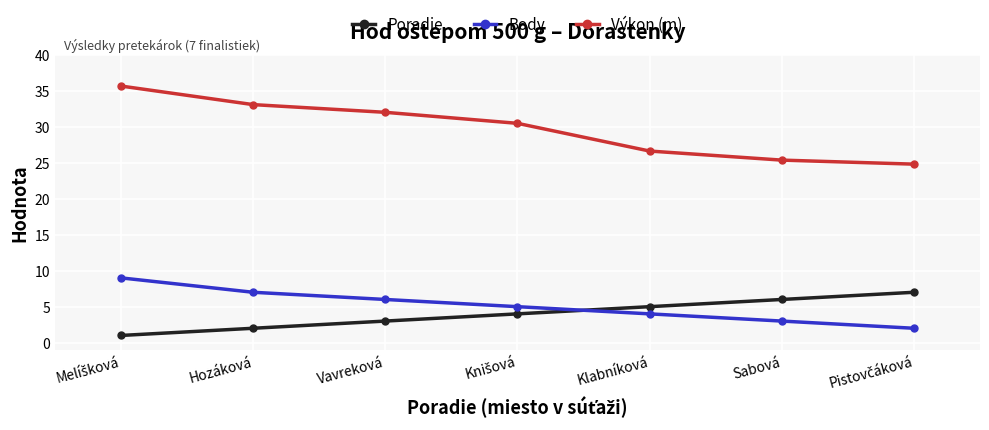

What is the lowest value of the Výkon (m) series?

24.8